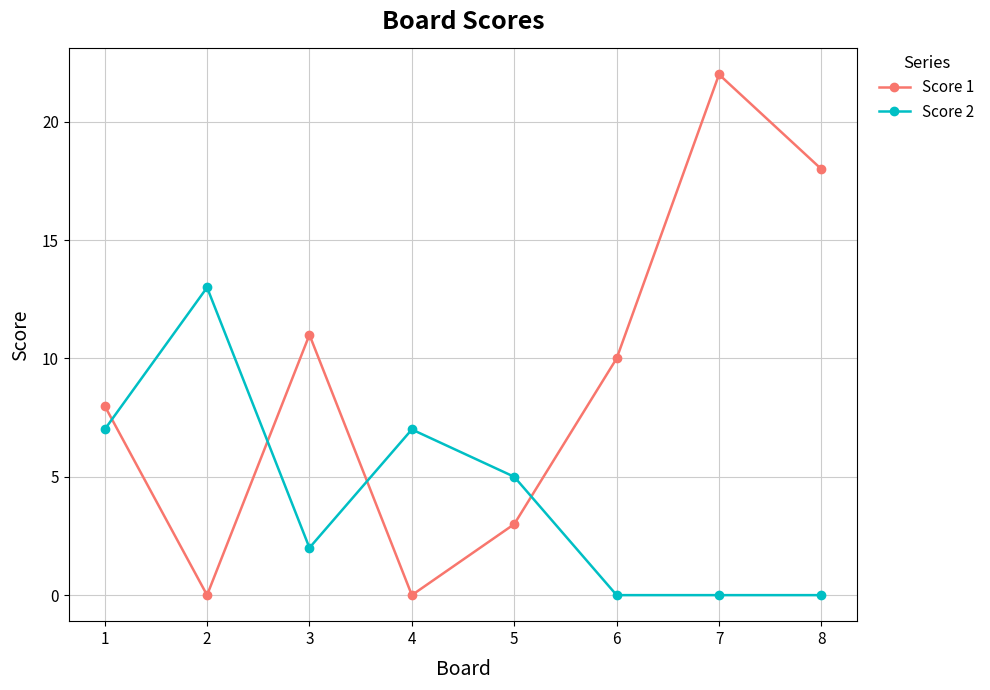

Which series ends up on top after the final intersection of Score 1 and Score 2?

Score 1